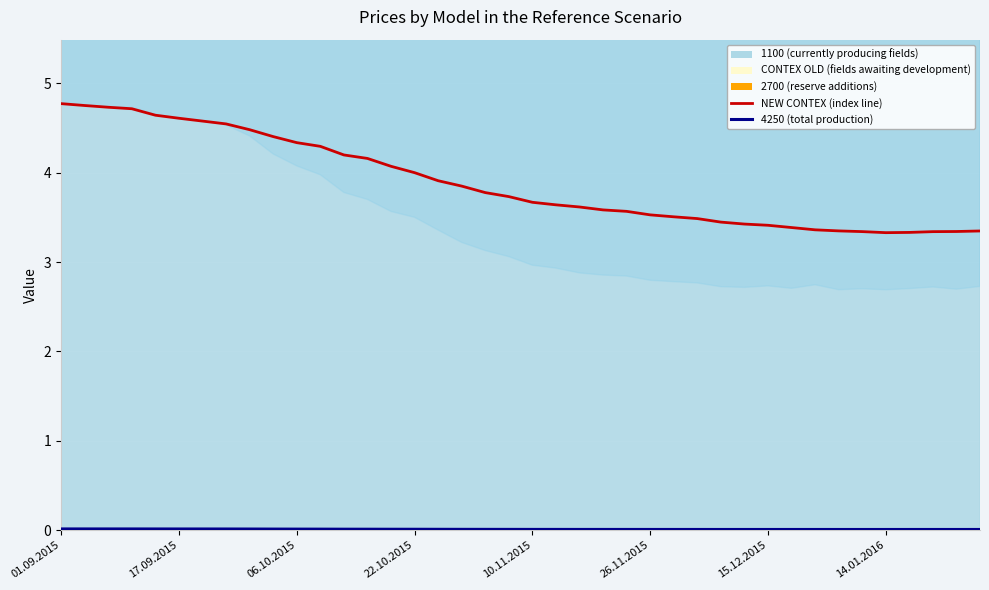

Reading left to right, what are all the values shown in this chart?

4.8	4.8	4.7	4.7	4.6	4.6	4.6	4.5	4.5	4.4	4.3	4.3	4.2	4.2	4.1	4.0	3.9	3.8	3.8	3.7	3.7	3.6	3.6	3.6	3.6	3.5	3.5	3.5	3.4	3.4	3.4	3.4	3.4	3.3	3.3	3.3	3.3	3.3	3.3	3.3